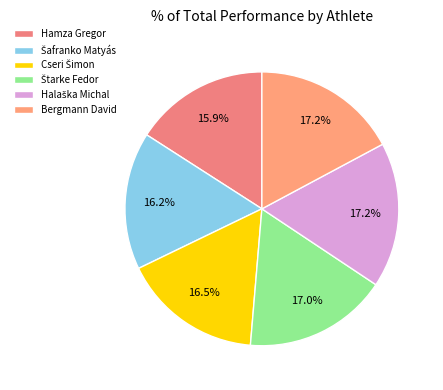

What is the smallest slice in the pie chart?

Hamza Gregor